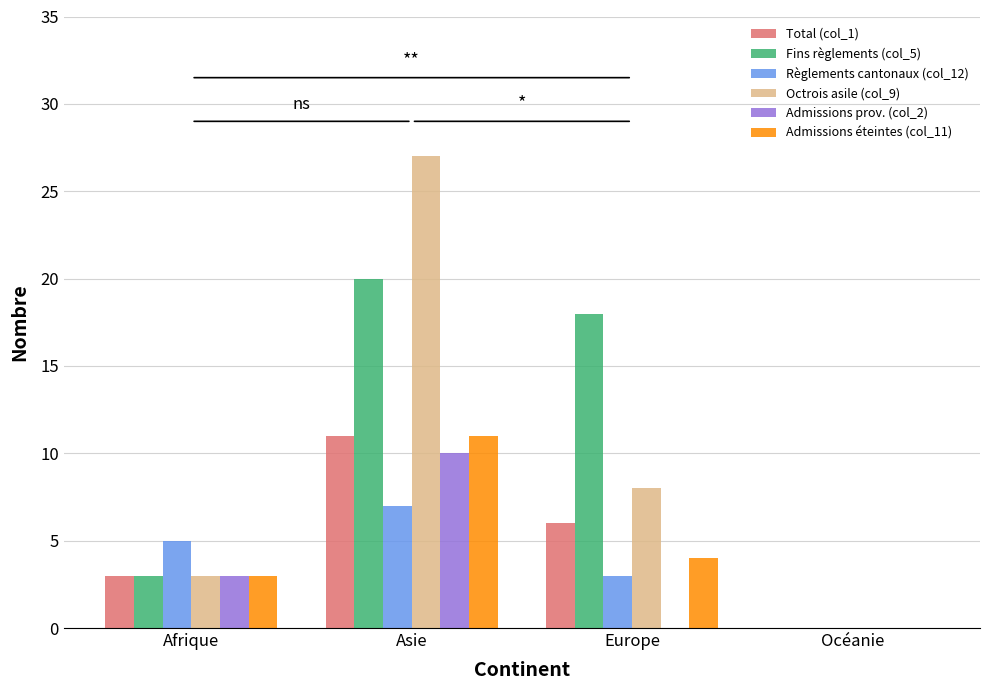

Count the Total (col_1) values in the range 3 to 11.

3